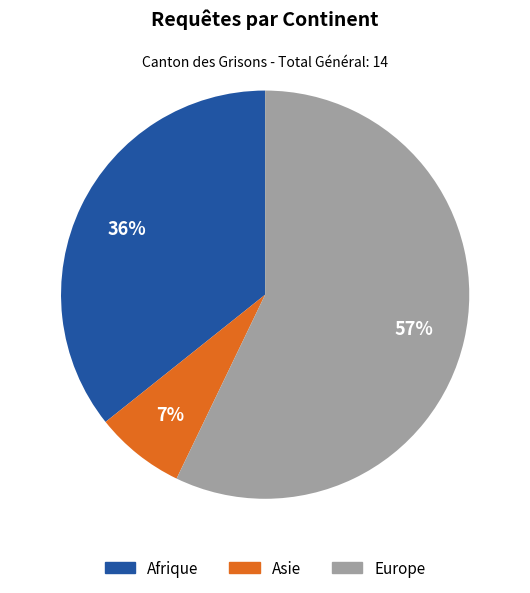

Do Asie and Afrique together represent more than half of the pie?

No